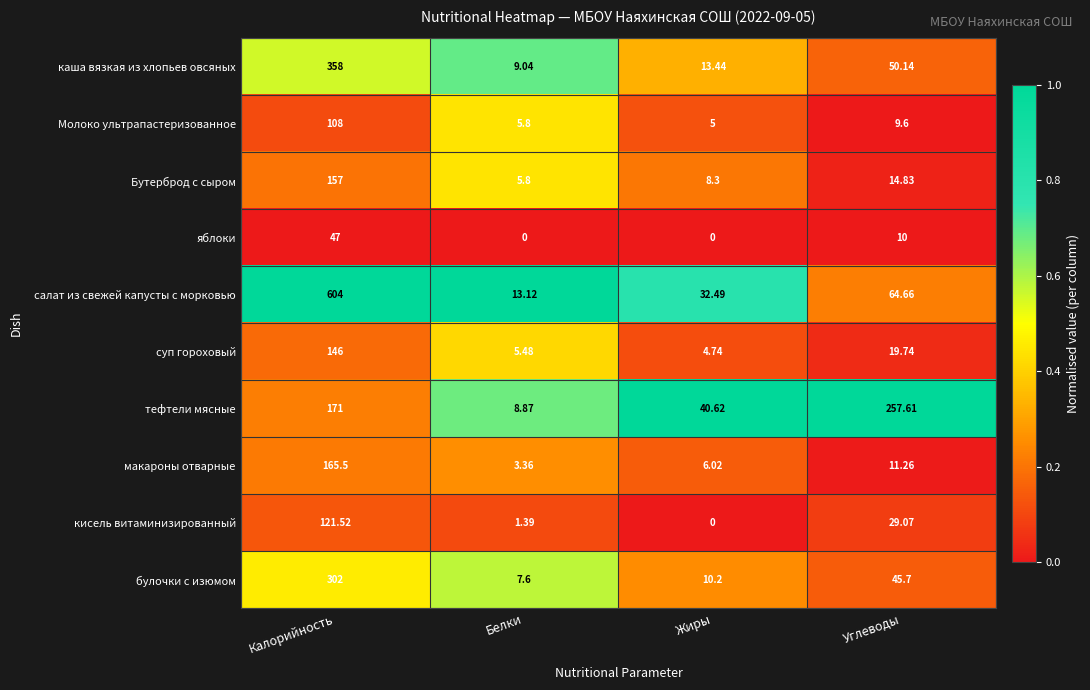

Which series changed the most between Калорийность and Белки?

салат из свежей капусты с морковью